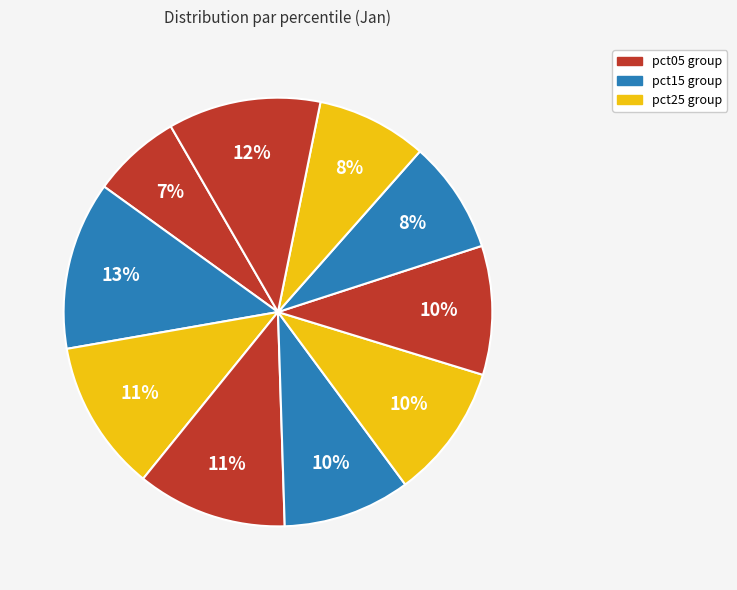

Which slice is the smallest?

pct05